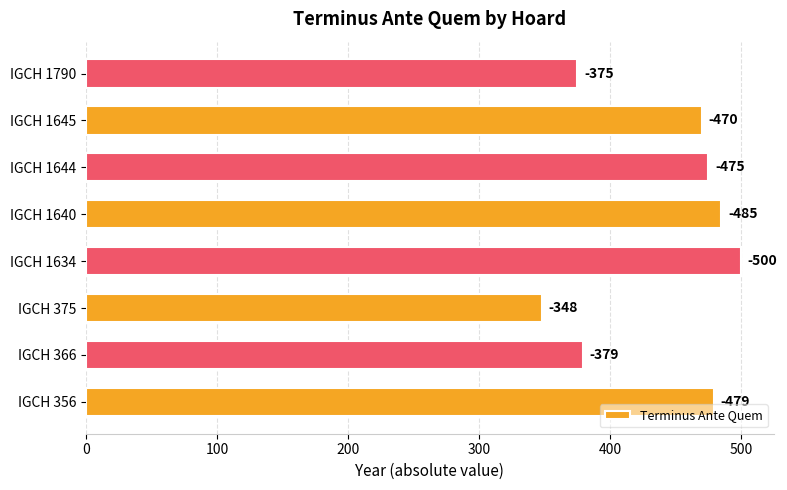

Are the bars horizontal?

Yes